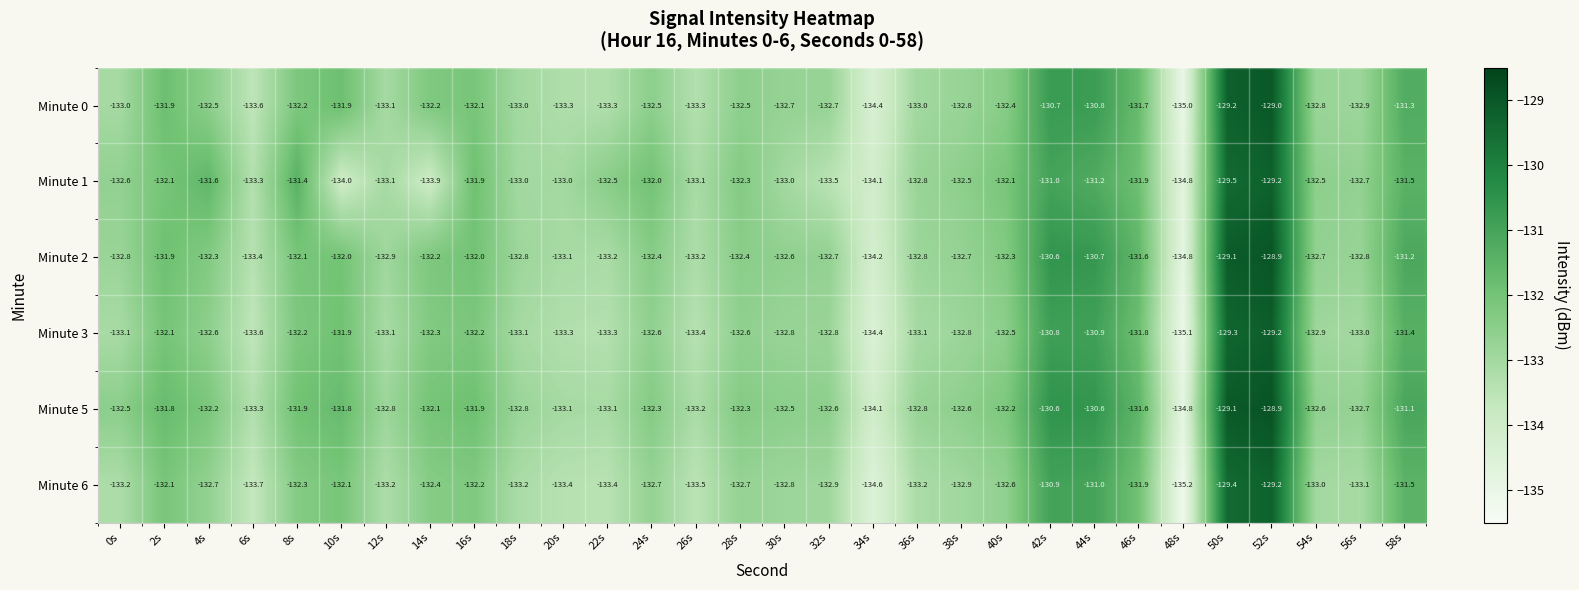

What is the approximate value of Minute 6 at 44s?

-131.0